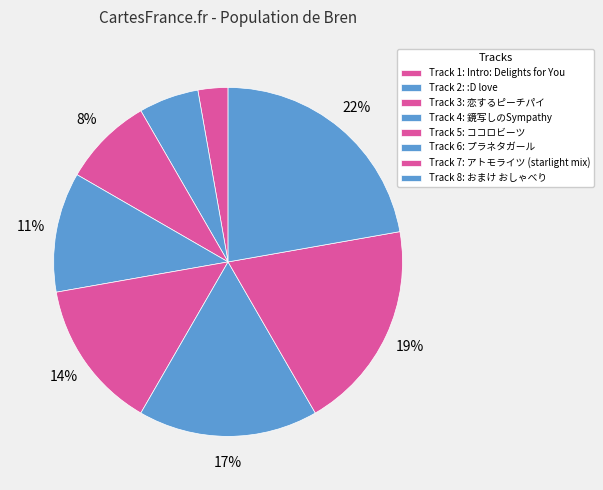

How many slices are in this pie chart?

8